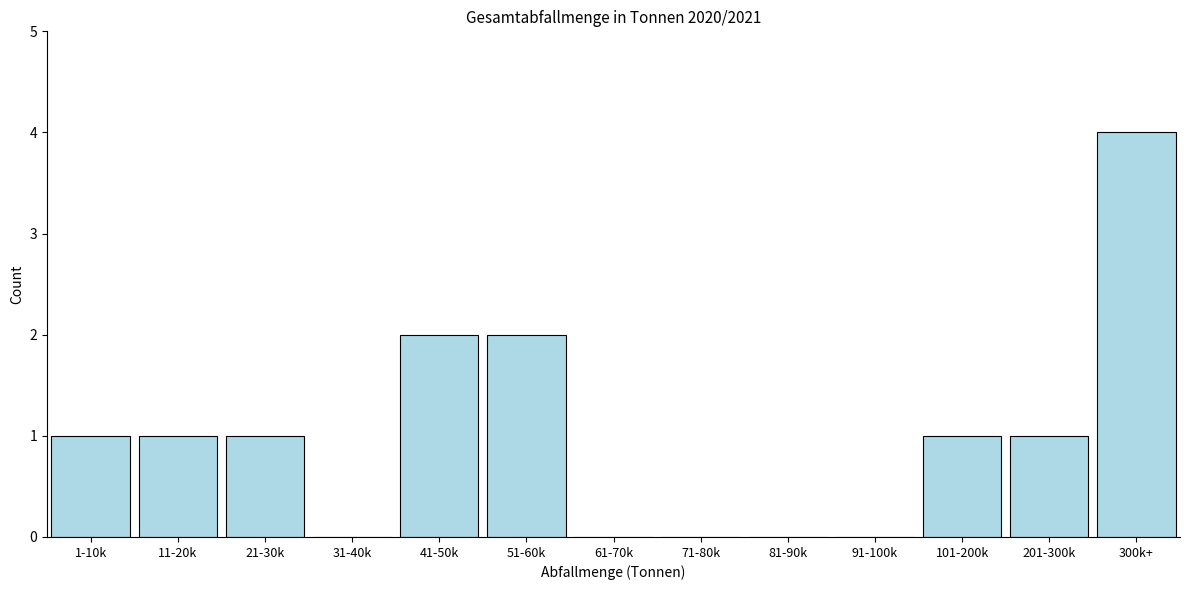

Reading left to right, list all the values displayed in this chart.

1-10k=1	11-20k=1	21-30k=1	31-40k=0	41-50k=2	51-60k=2	61-70k=0	71-80k=0	81-90k=0	91-100k=0	101-200k=1	201-300k=1	300k+=4